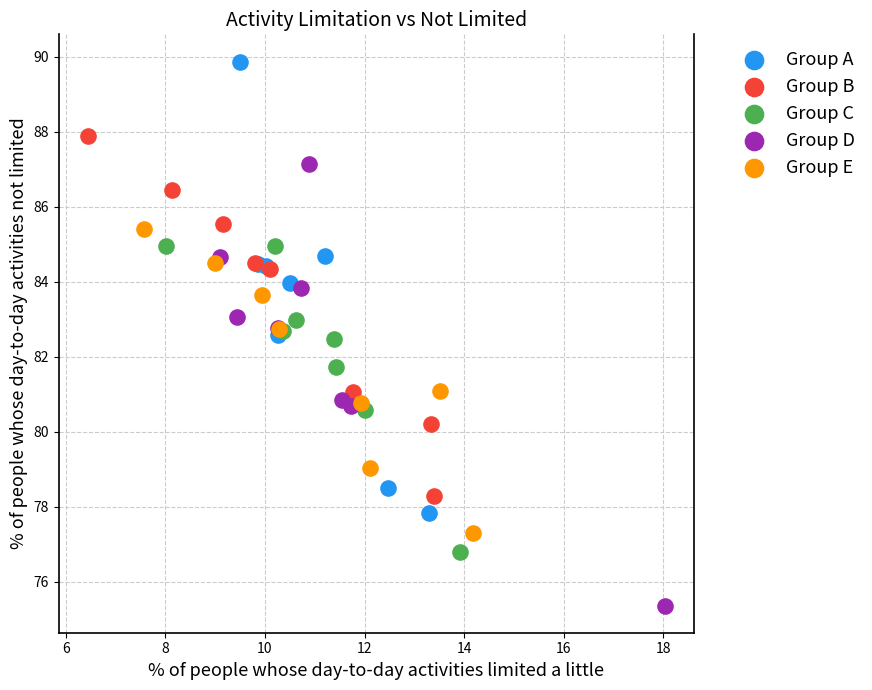

Which series reaches the minimum Y coordinate?

Group D